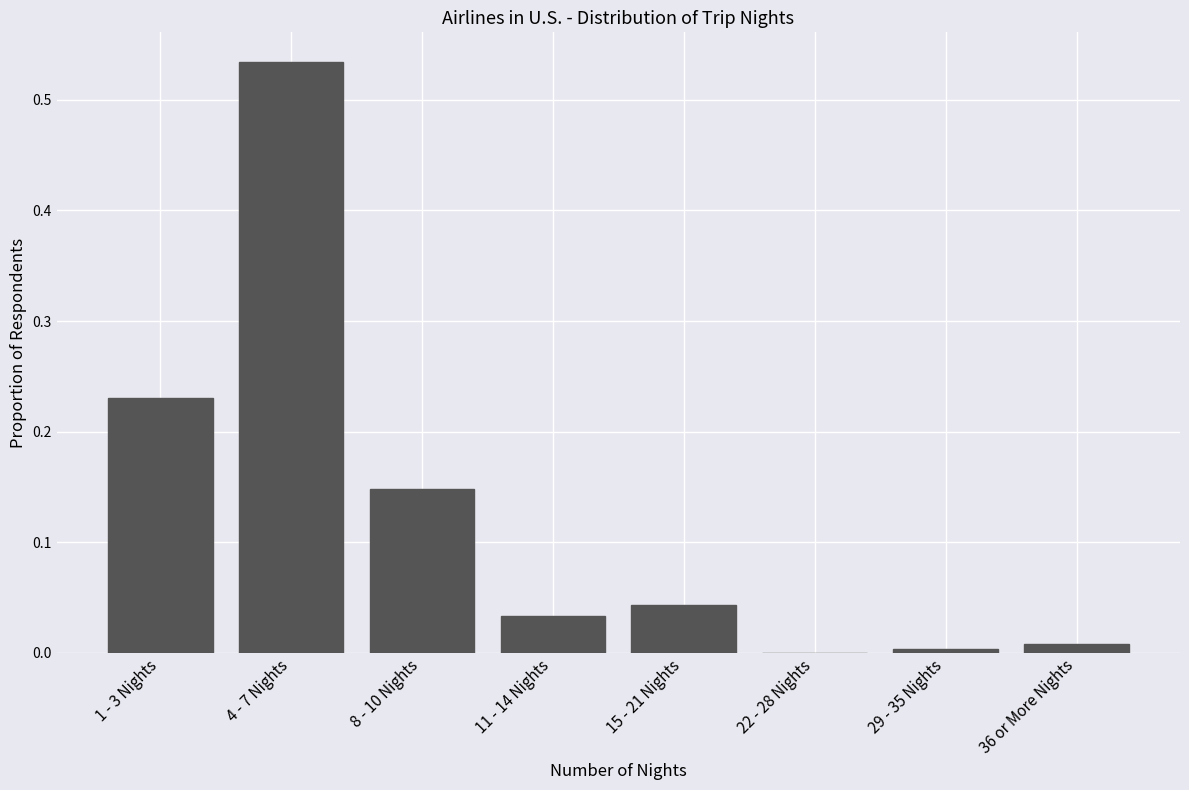

Which category has the highest value across all series?

4 - 7 Nights